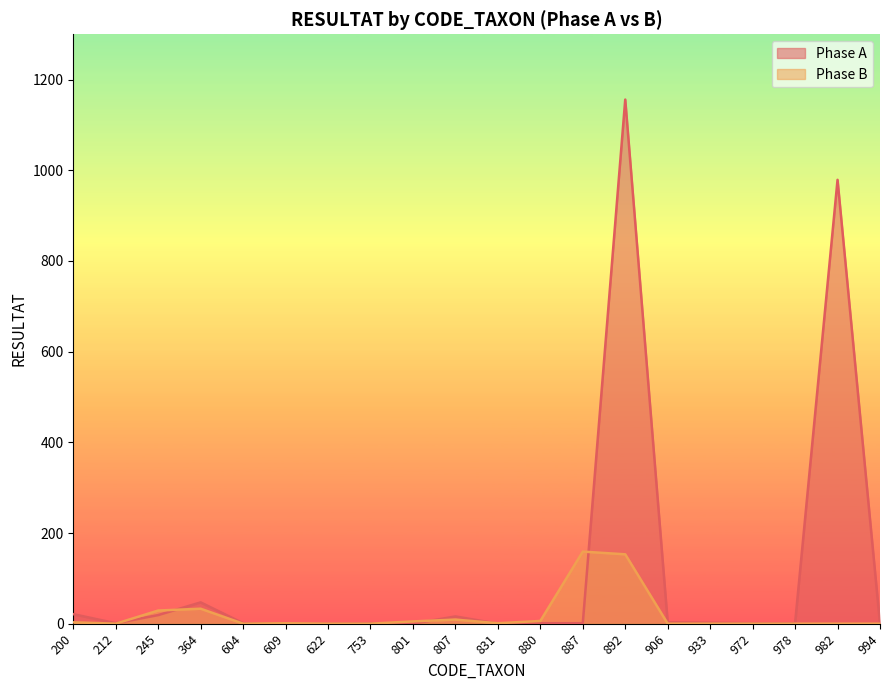

Is the value of Phase A at 807 greater than the value of Phase B at 994?

Yes